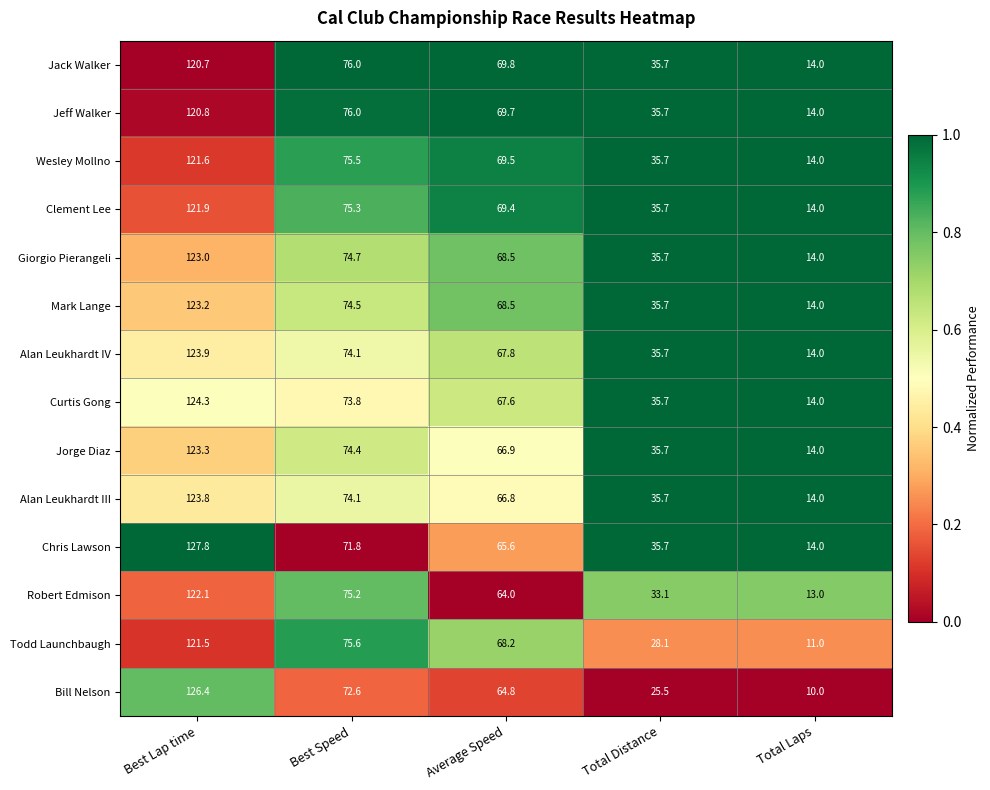

Where does the Wesley Mollno series first go above 69?

Best Lap time